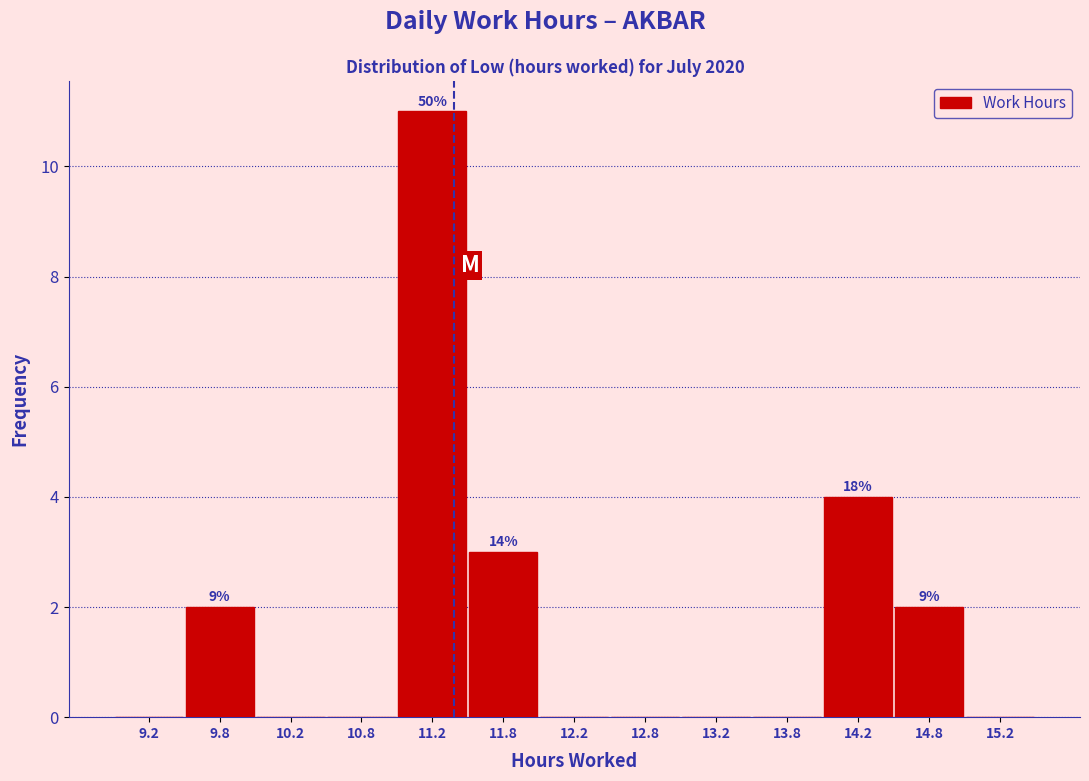

Over which range of the x-axis is the bar tallest?

11.0 to 11.5